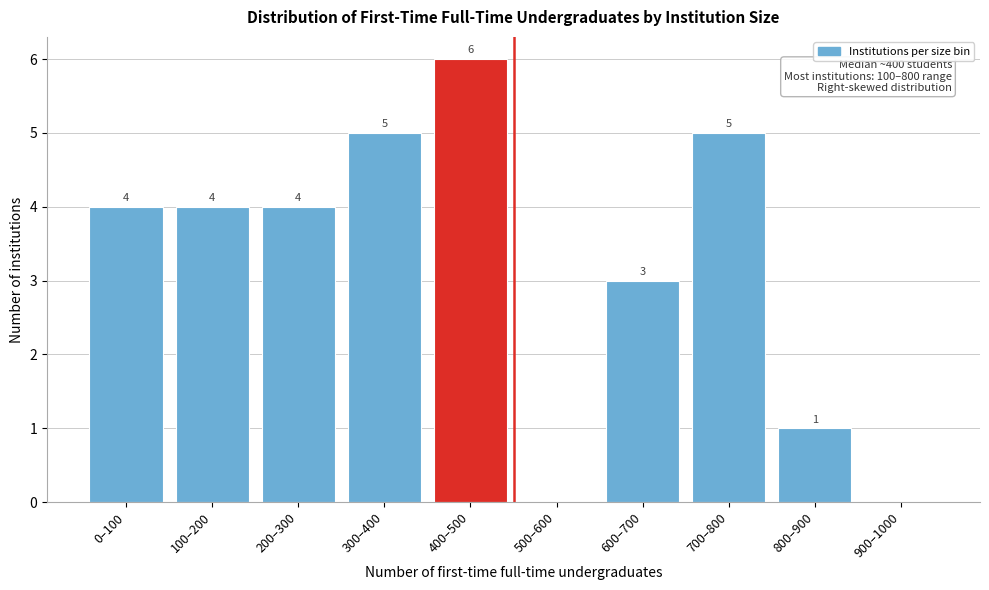

Reading left to right, what are all the values shown in this chart?

0–100=4	100–200=4	200–300=4	300–400=5	400–500=6	500–600=0	600–700=3	700–800=5	800–900=1	900–1000=0